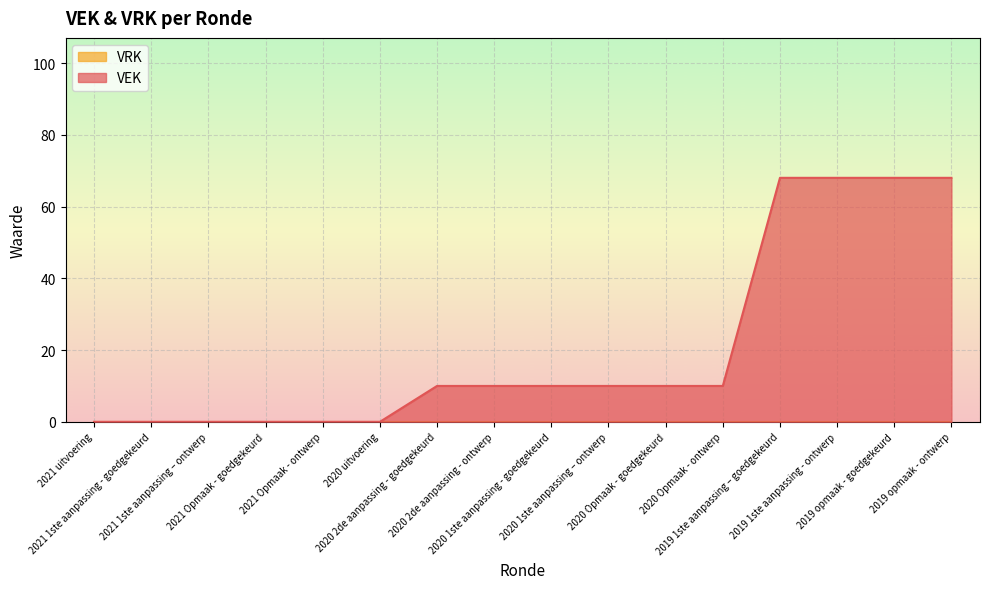

Reading right to left, what are all the values shown in this chart?

68	68	68	68	10	10	10	10	10	10	0	0	0	0	0	0